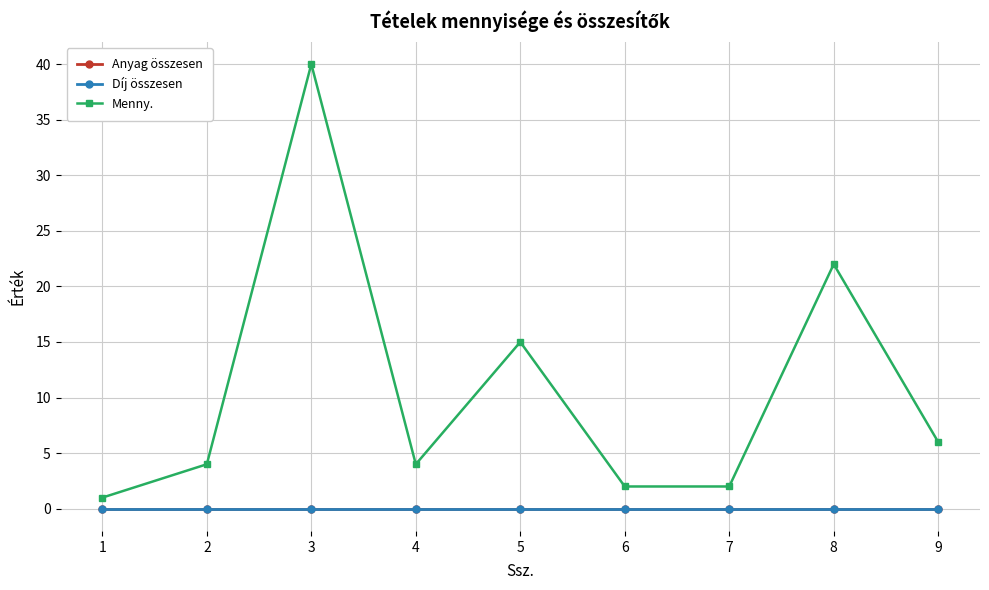

Is this an area chart (filled region under the line)?

No